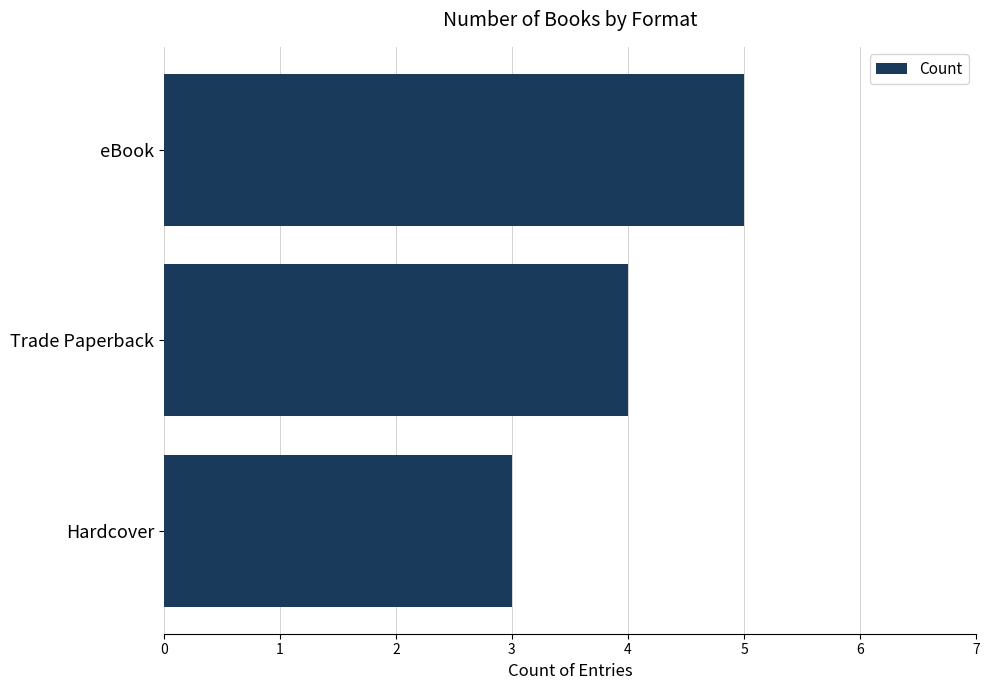

Are the bars horizontal?

Yes